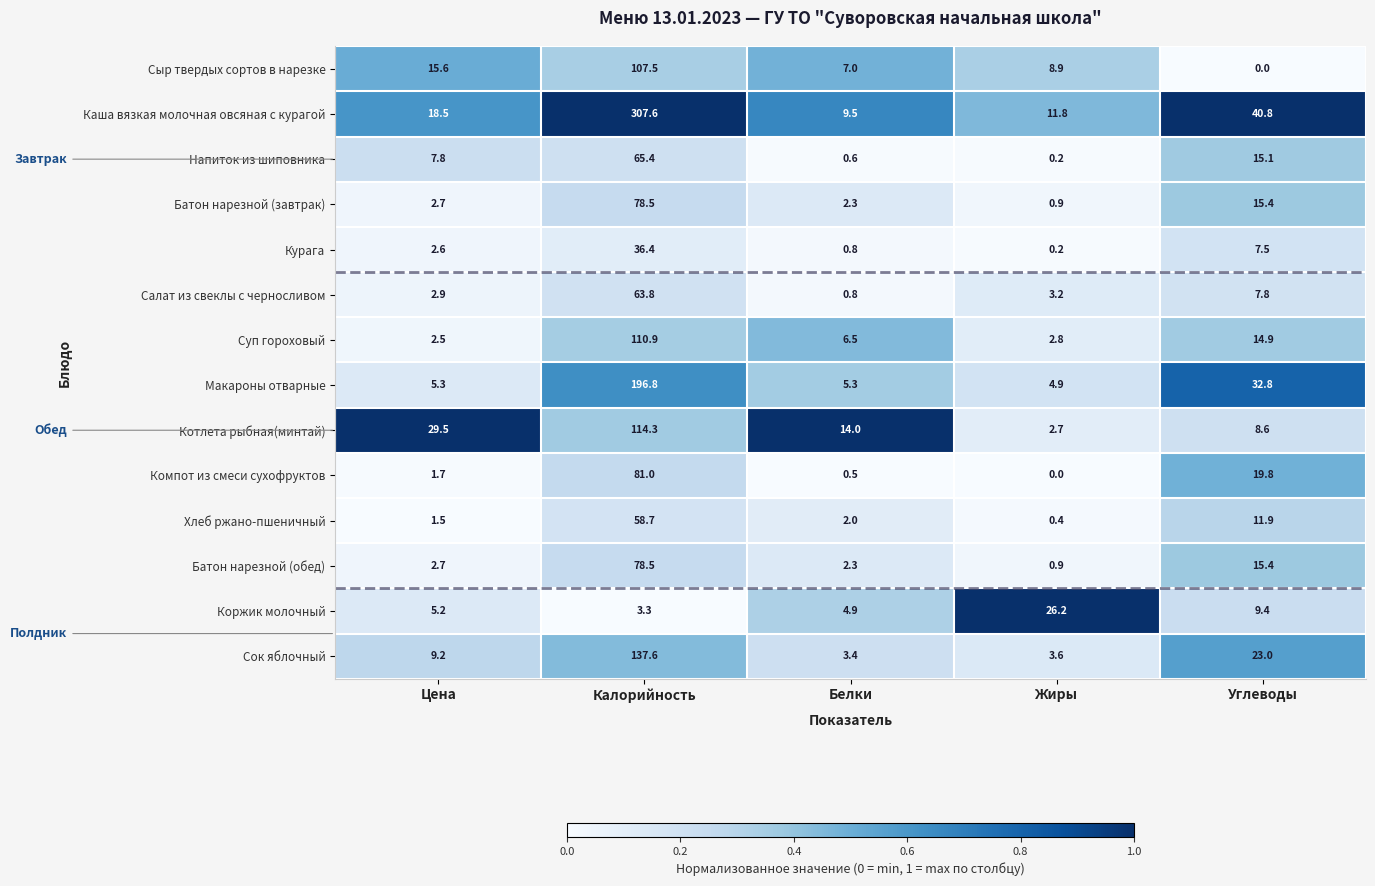

What is the sum of the Батон нарезной (завтрак) values at Углеводы and Жиры?

16.3